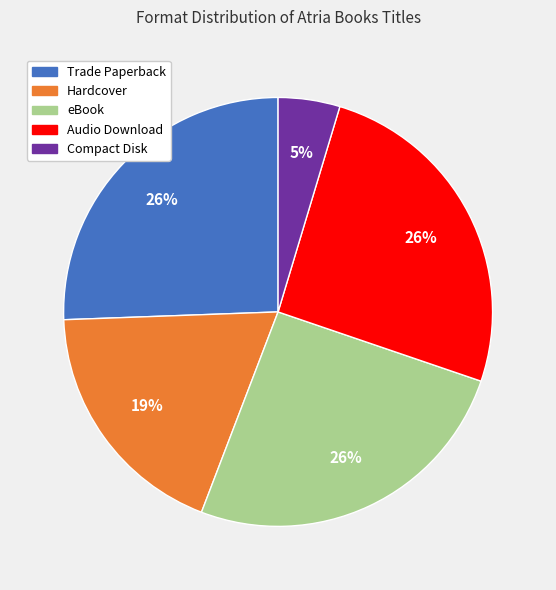

The Hardcover slice represents 13% of the pie. True or false?

False